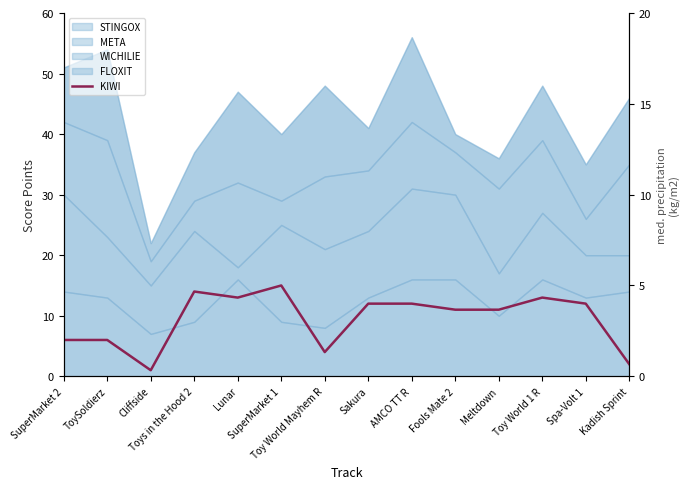

What is the sum of all values?

132